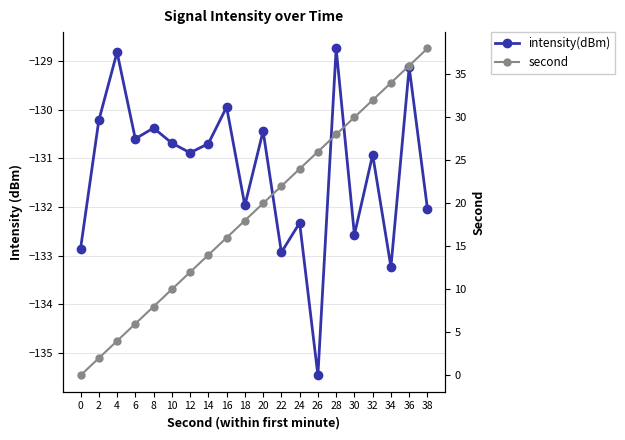

Reading left to right, transcribe all the data shown in this chart.

intensity(dBm): 0=-132.9	2=-130.2	4=-128.8	6=-130.6	8=-130.4	10=-130.7	12=-130.9	14=-130.7	16=-129.9	18=-132.0	20=-130.4	22=-132.9	24=-132.3	26=-135.5	28=-128.7	30=-132.6	32=-130.9	34=-133.2	36=-129.1	38=-132.0
second: 0=0.0	2=2.0	4=4.0	6=6.0	8=8.0	10=10.0	12=12.0	14=14.0	16=16.0	18=18.0	20=20.0	22=22.0	24=24.0	26=26.0	28=28.0	30=30.0	32=32.0	34=34.0	36=36.0	38=38.0